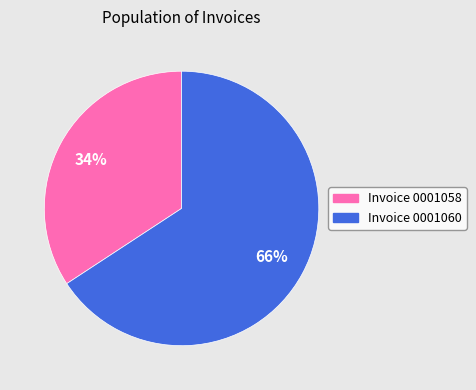

Is the sum of Invoice 0001060 and Invoice 0001058 greater than half?

Yes